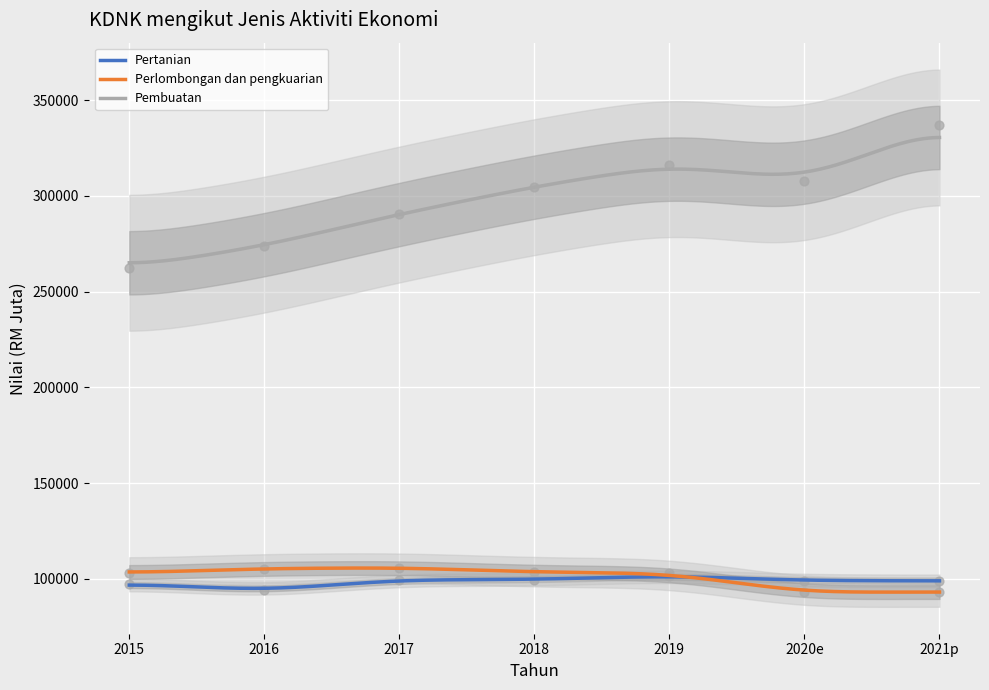

Which series has the widest spread of Y values?

Pembuatan